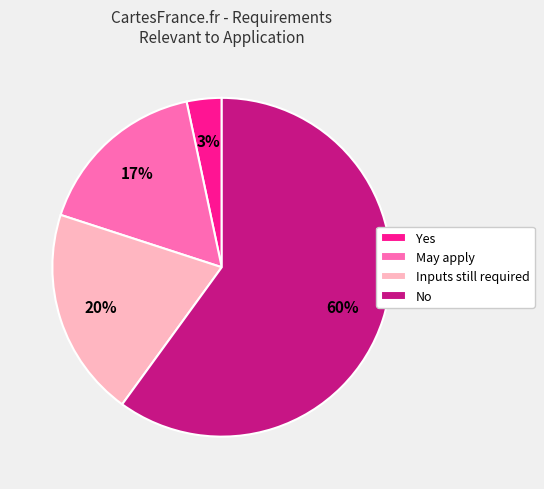

To the nearest percent, what is the average slice percentage?

25%